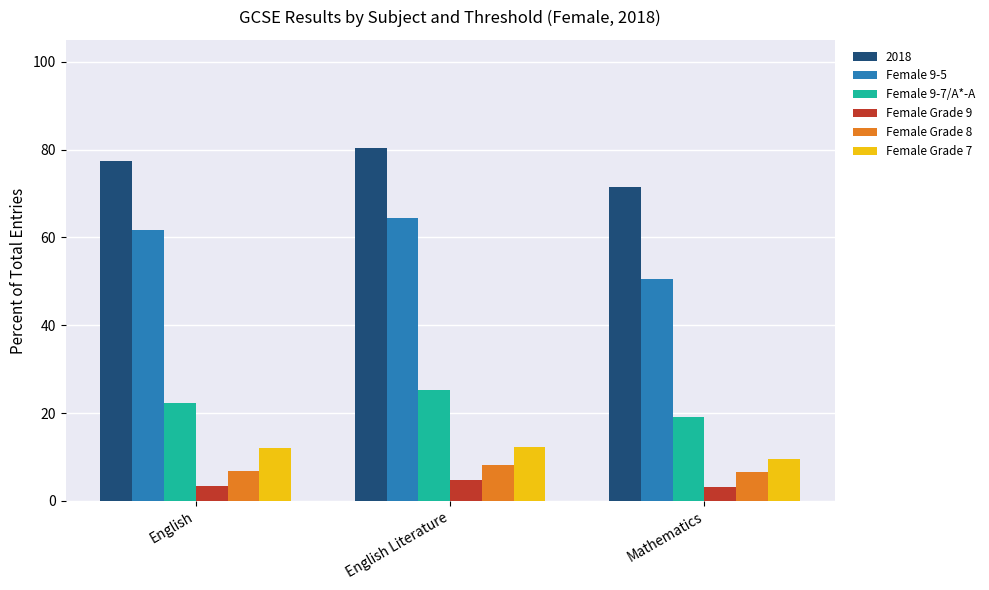

True or false: Female 9-5 has a value of 50.6 at Mathematics.

True